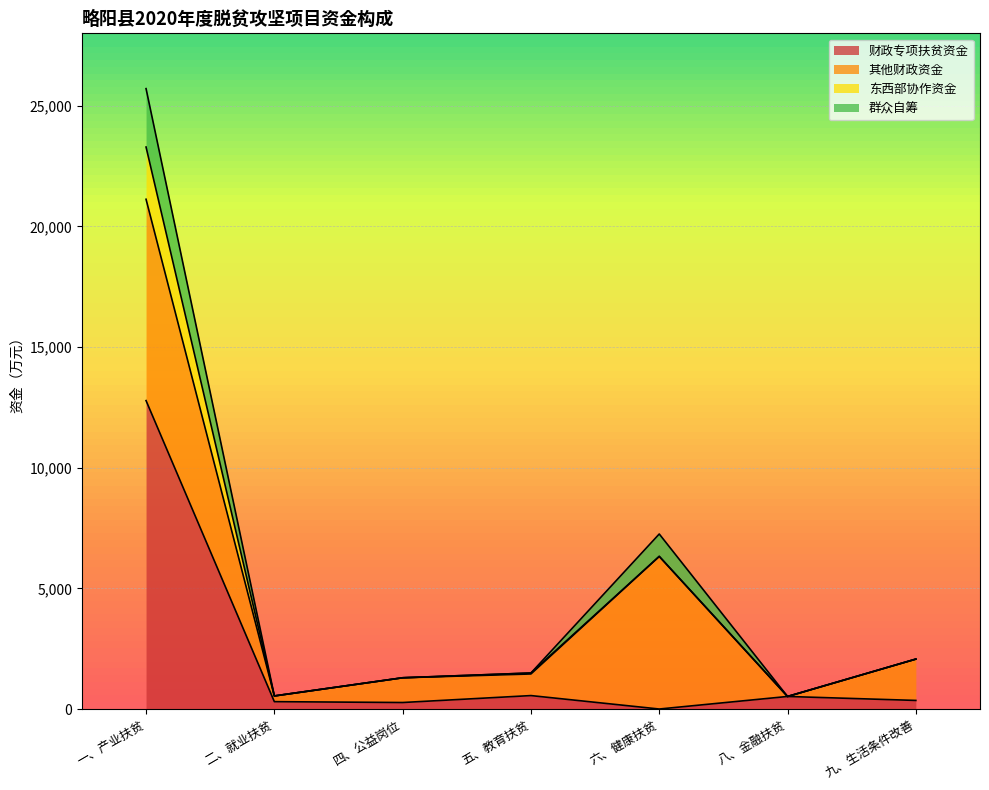

At which category does 群众自筹 reach its first local valley?

二、就业扶贫